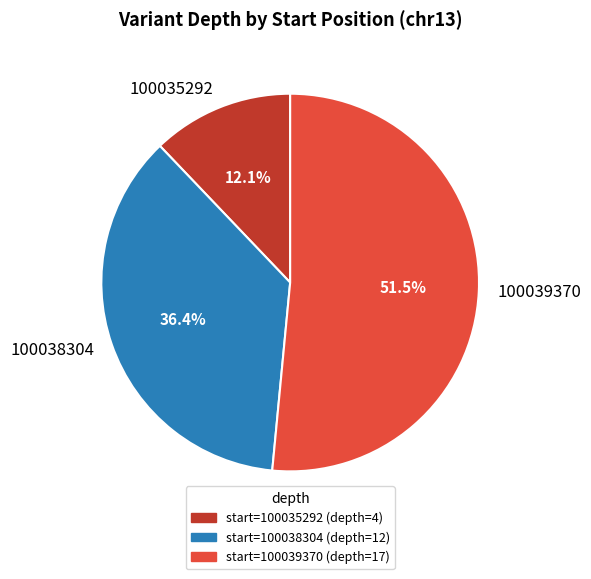

To the nearest percent, what is the difference between the 100038304 and 100039370 slice percentages?

15%